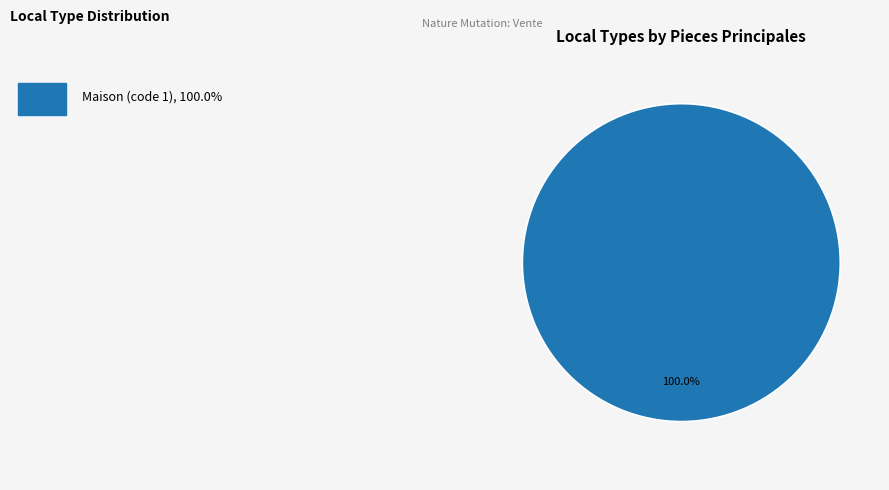

Is there a majority slice in this chart?

Yes